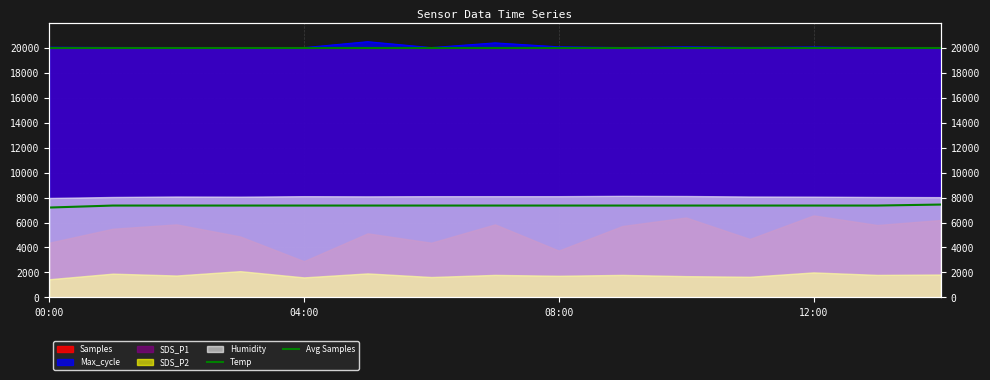

At which category is the sum across all series the highest?

2022/01/11 05:00